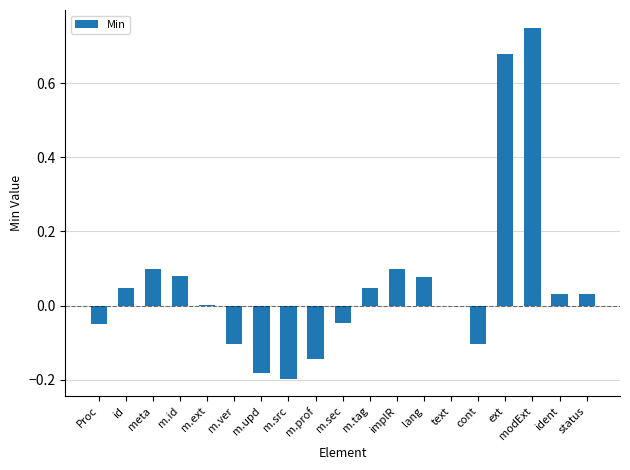

At which label does the data first exceed 0?

id